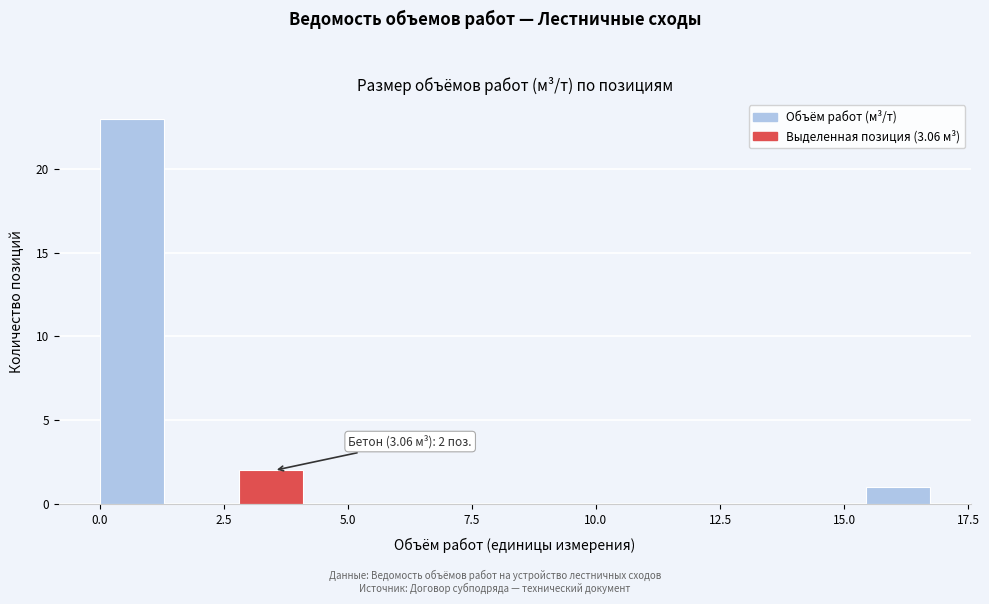

Around what value on the x-axis is the tallest bar? Give the approximate position of its centre, as read against the axis.

0.5